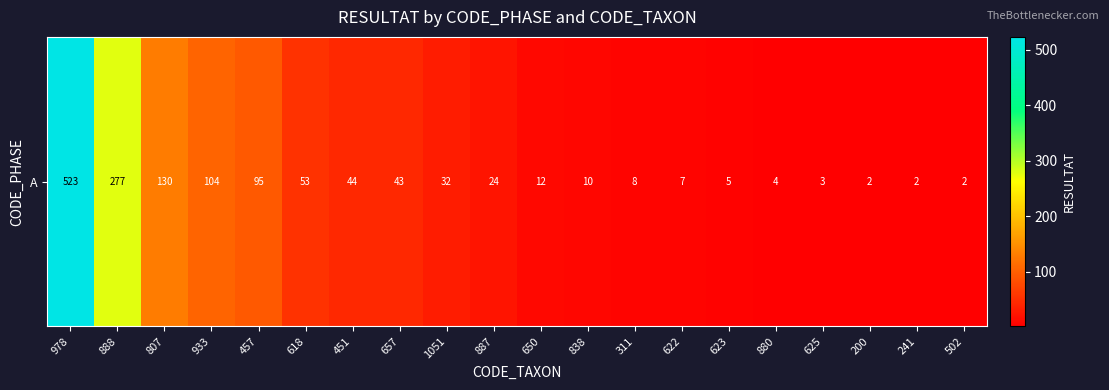

What is the average value?

69